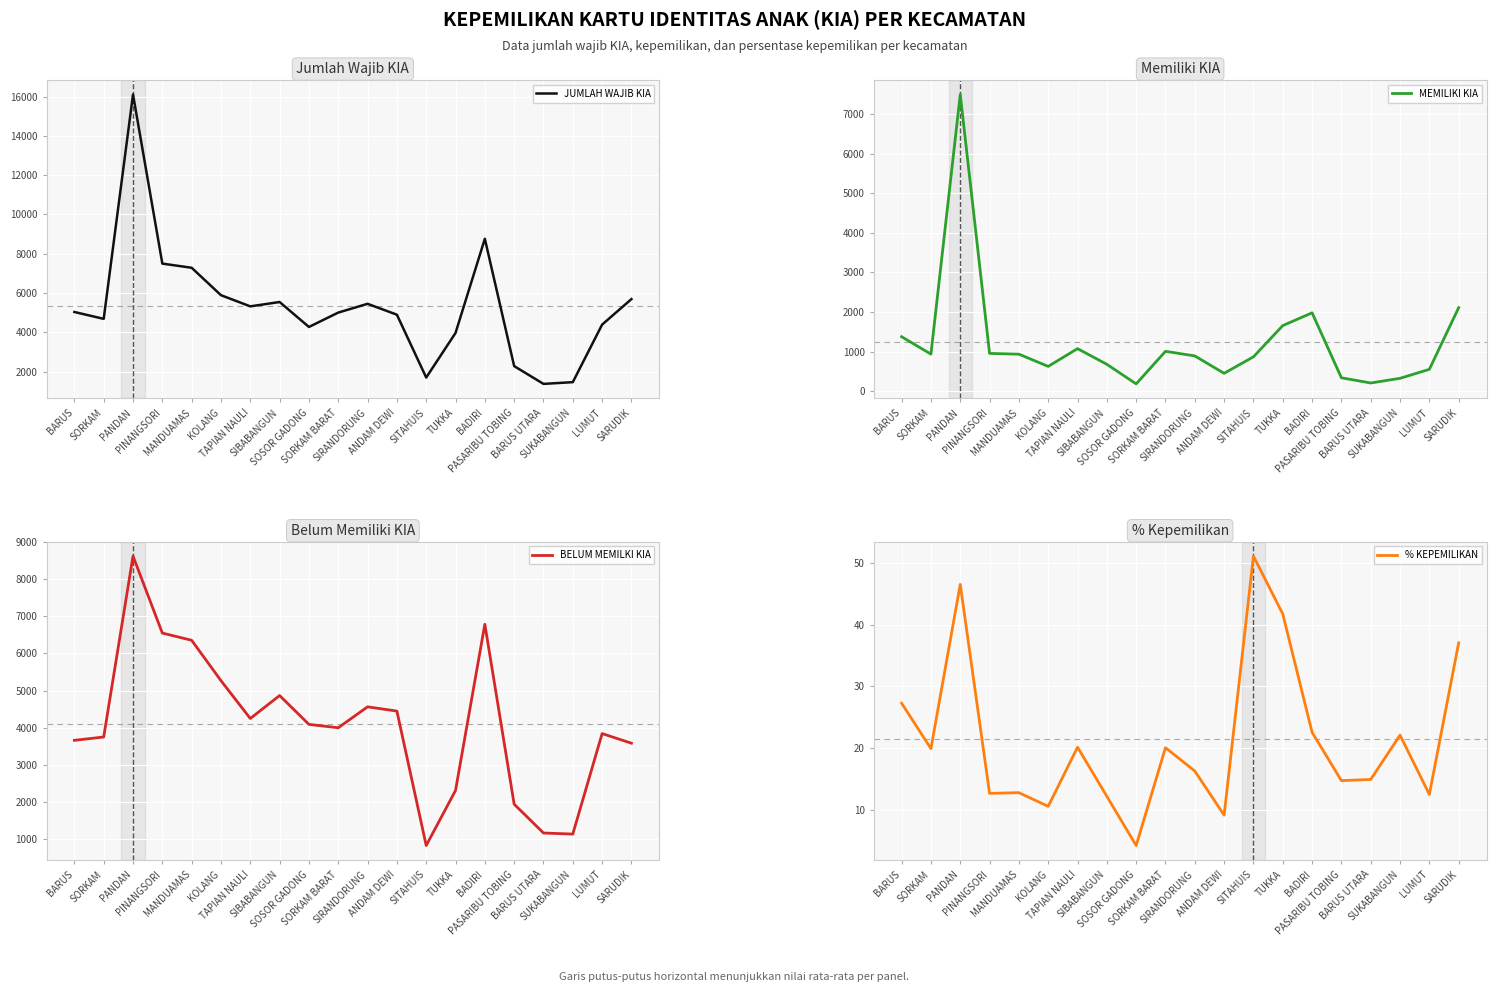

True or false: % KEPEMILIKAN and BELUM MEMILKI KIA intersect in this chart.

False